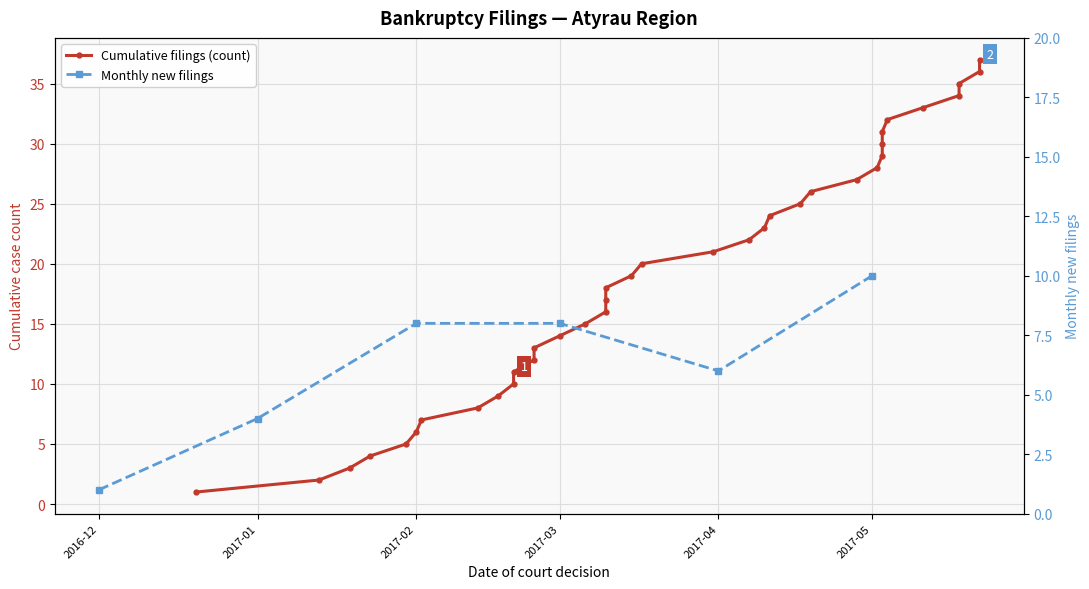

Between 2017-03 and 2017-02, which is larger?

2017-03